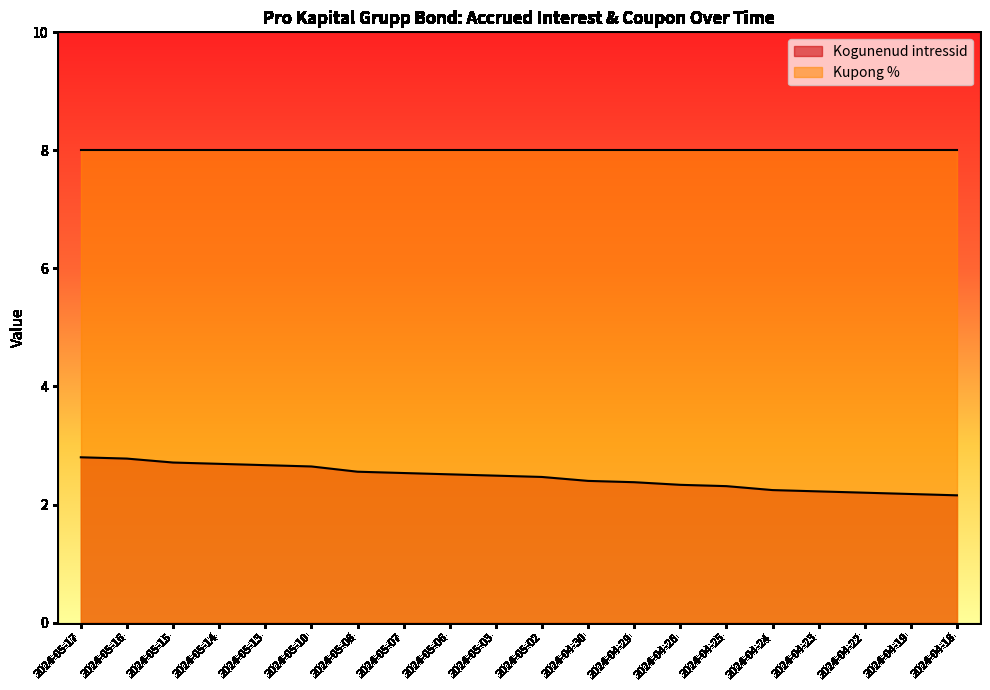

What is the sum of the values at 2024-05-07 and 2024-04-23?

4.8